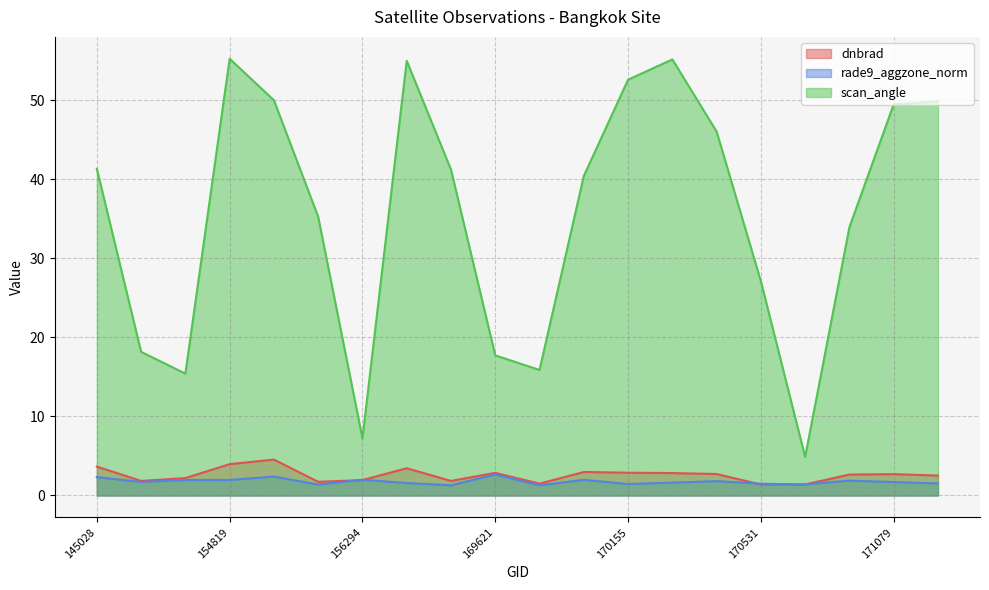

What is the difference between the maximum and minimum values in the scan_angle series?

50.4